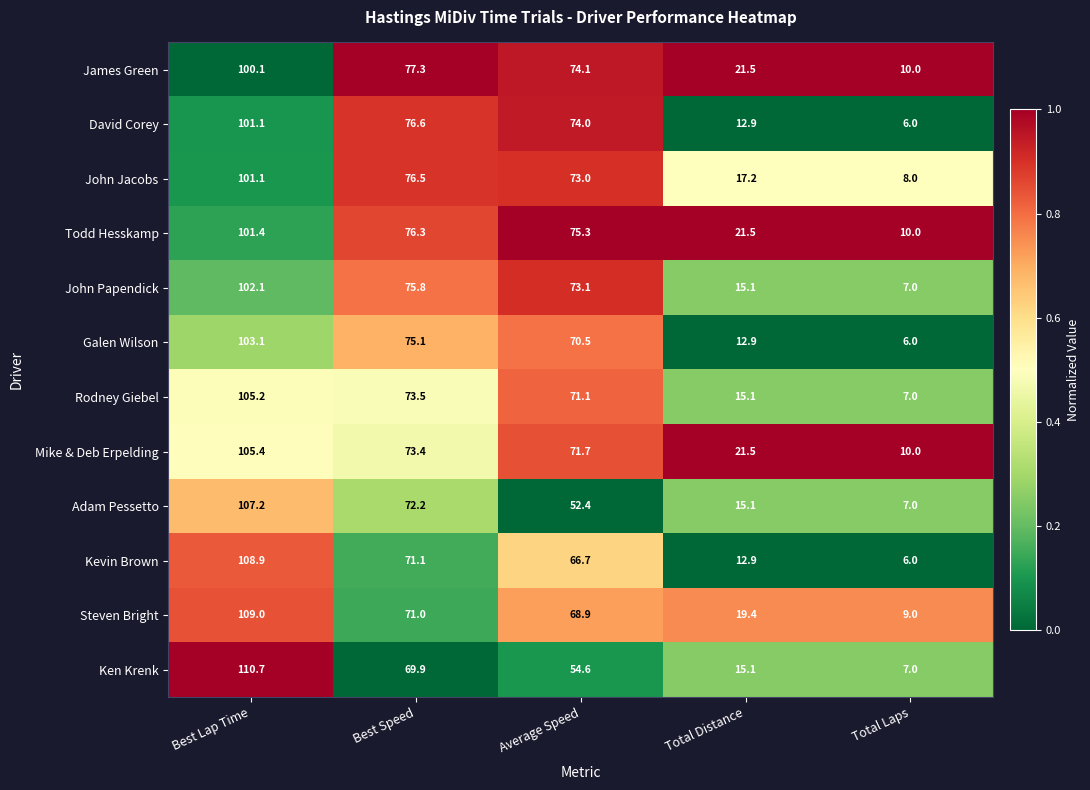

Between Best Speed and Total Distance, which series saw the biggest shift?

David Corey